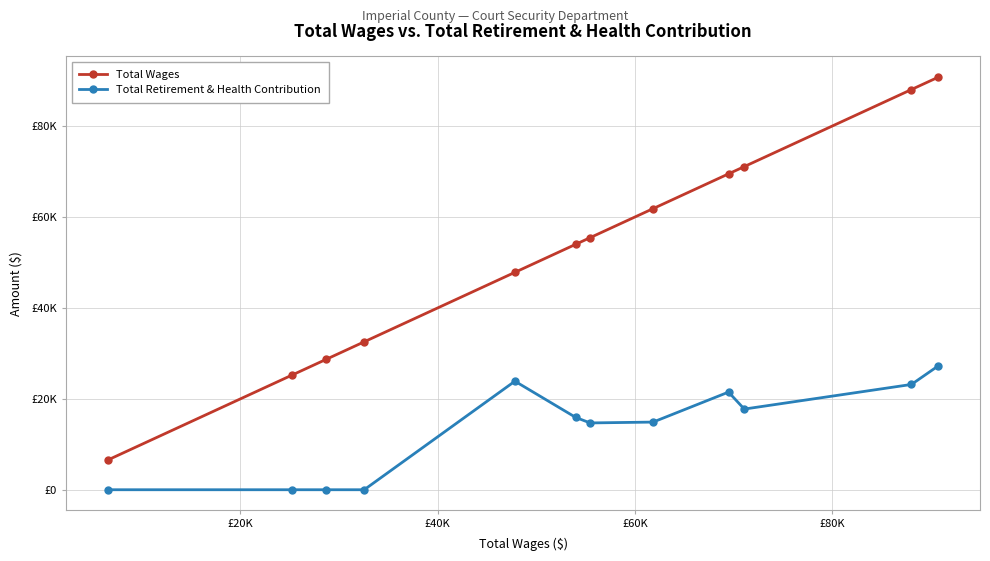

True or false: Total Wages and Total Retirement & Health Contribution intersect in this chart.

False